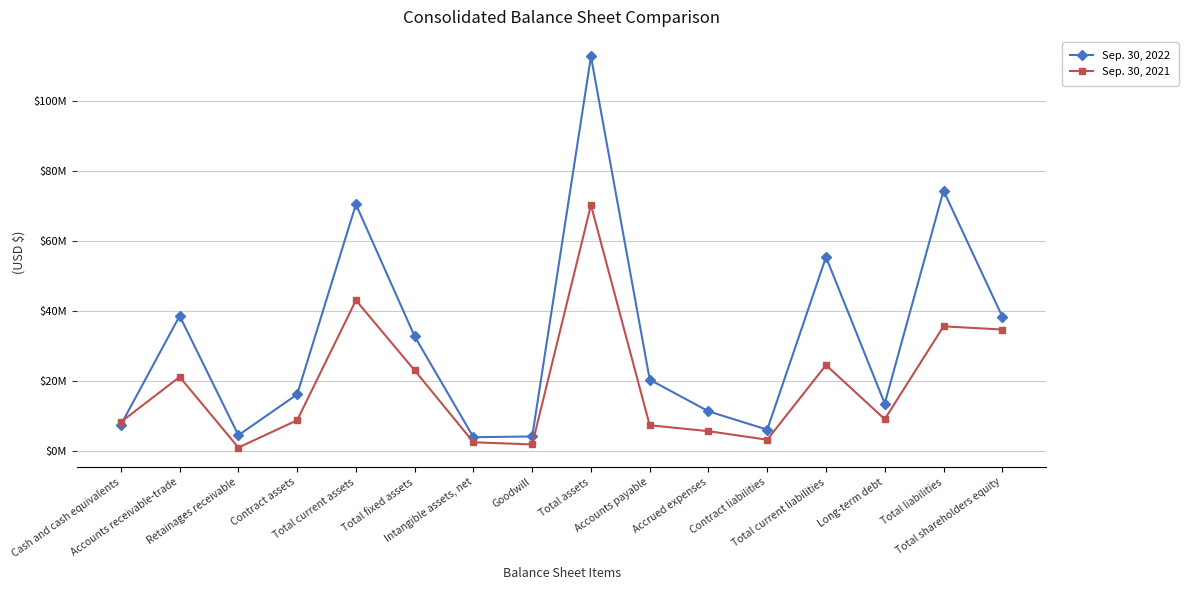

Where does the Sep. 30, 2021 series first go above 9020774?

Accounts receivable-trade